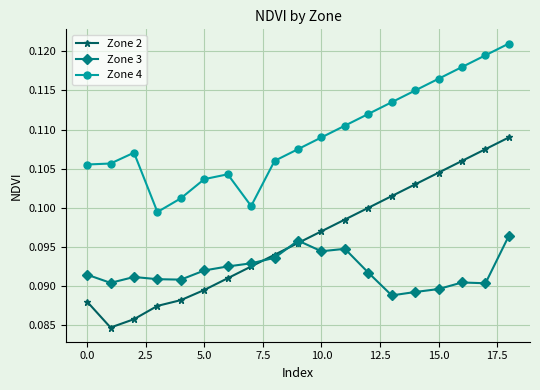

True or false: Zone 3 has more than 2 points higher than both neighbors.

True